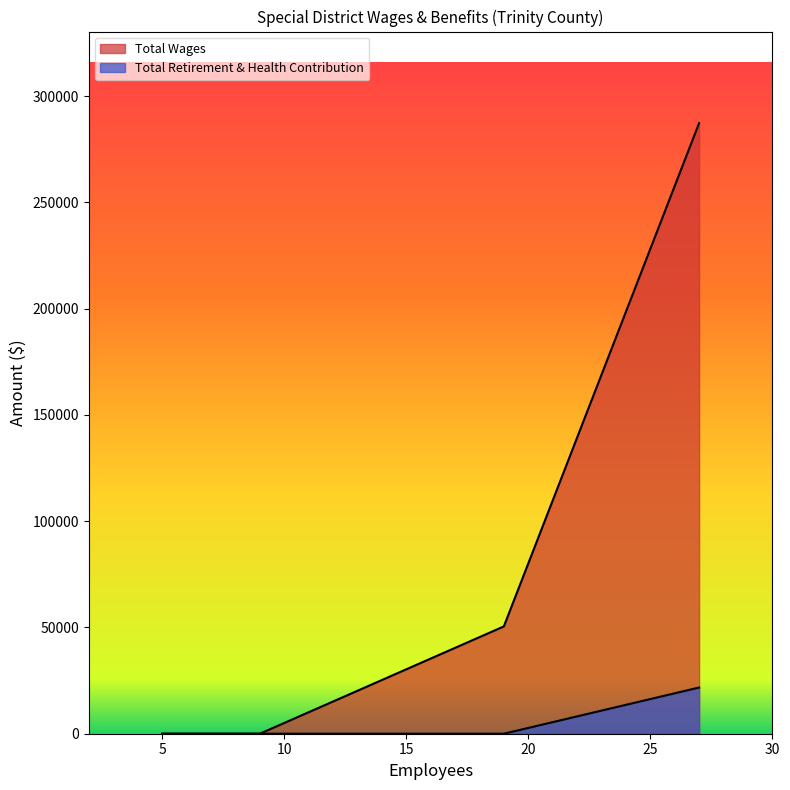

Rank the series by their average value, from highest to lowest.

Total Wages, Total Retirement & Health Contribution